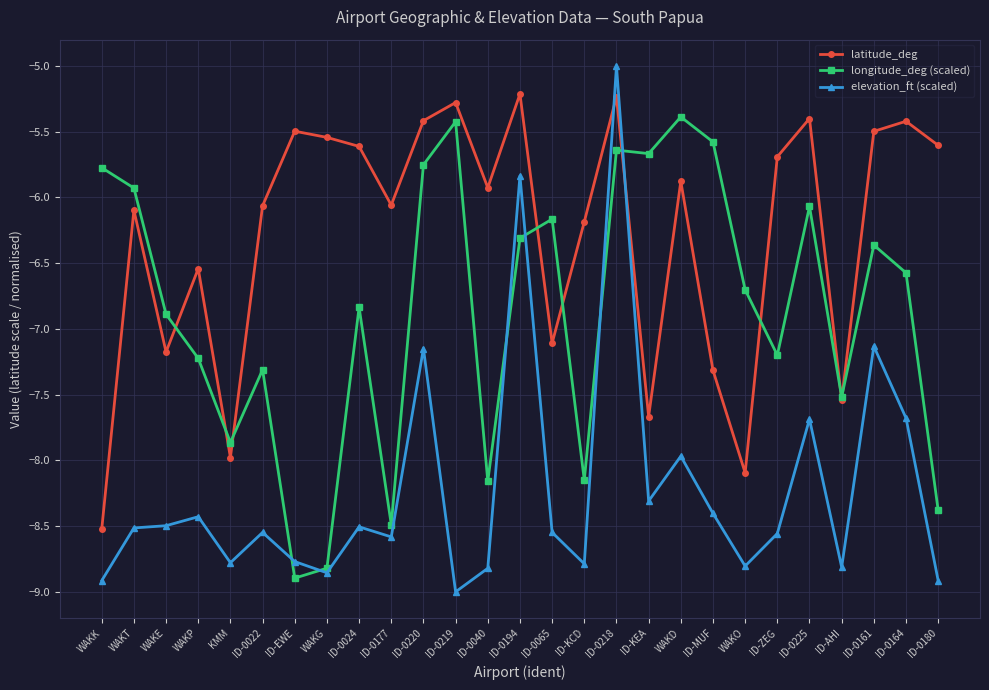

Which series has the largest total across all categories?

latitude_deg